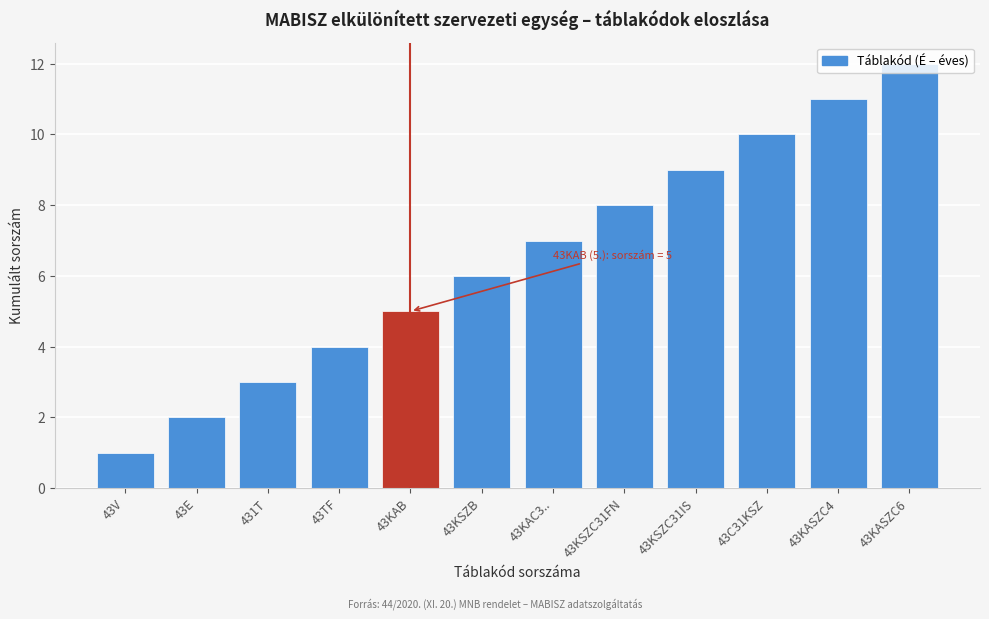

What is the label of the 9th bar from the right?

43TF